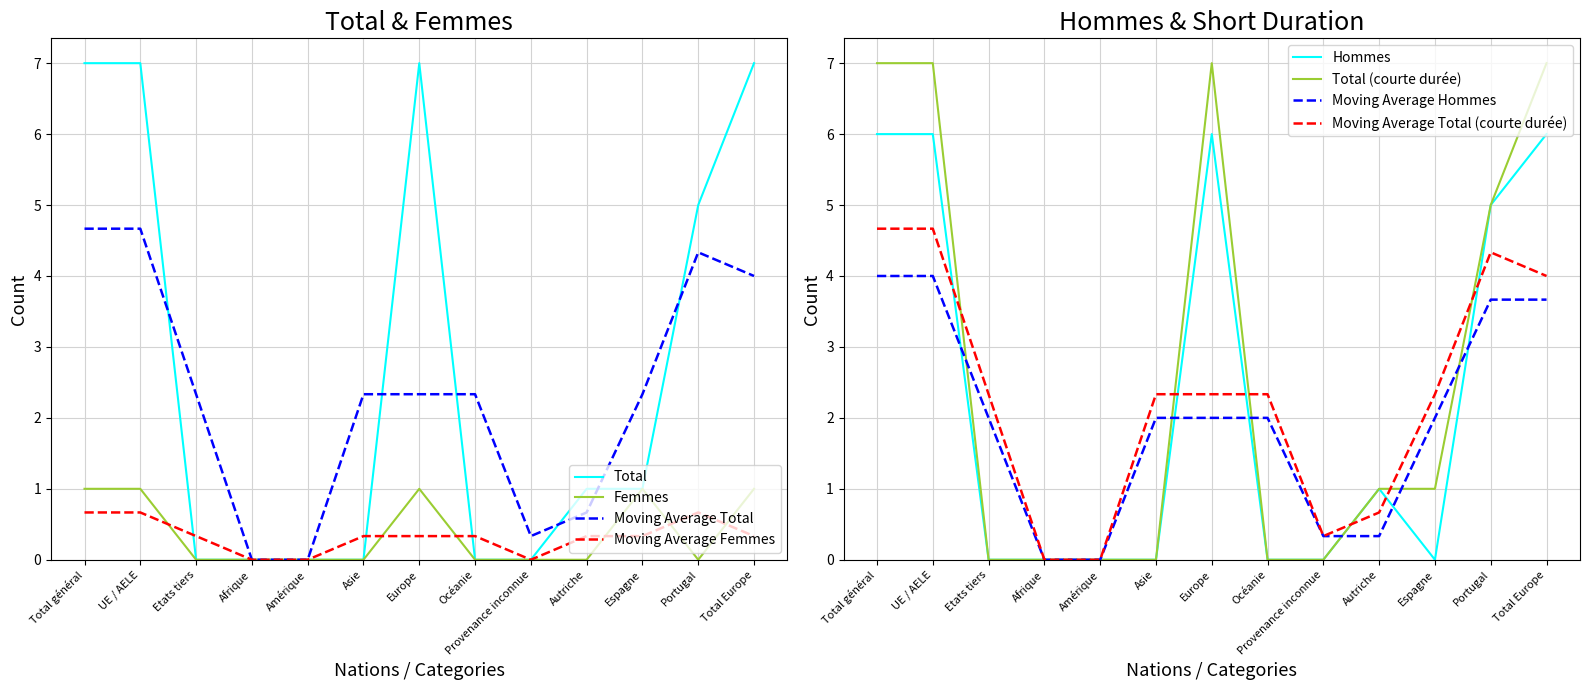

Is it true that Total (courte durée) equals 7 at Portugal?

False